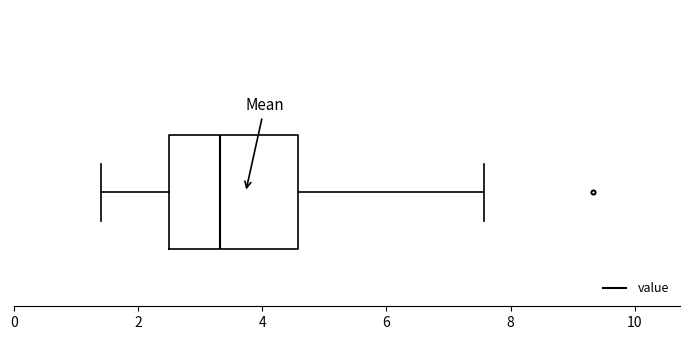

Read this box plot against the x-axis: the position of the median line, the range covered by the box, and the ends of both whiskers. The values are not printed on the chart, so give them approximately, as read against the axis.

median 3.4, box 2.4 to 4.6, whiskers 1.4 to 7.6